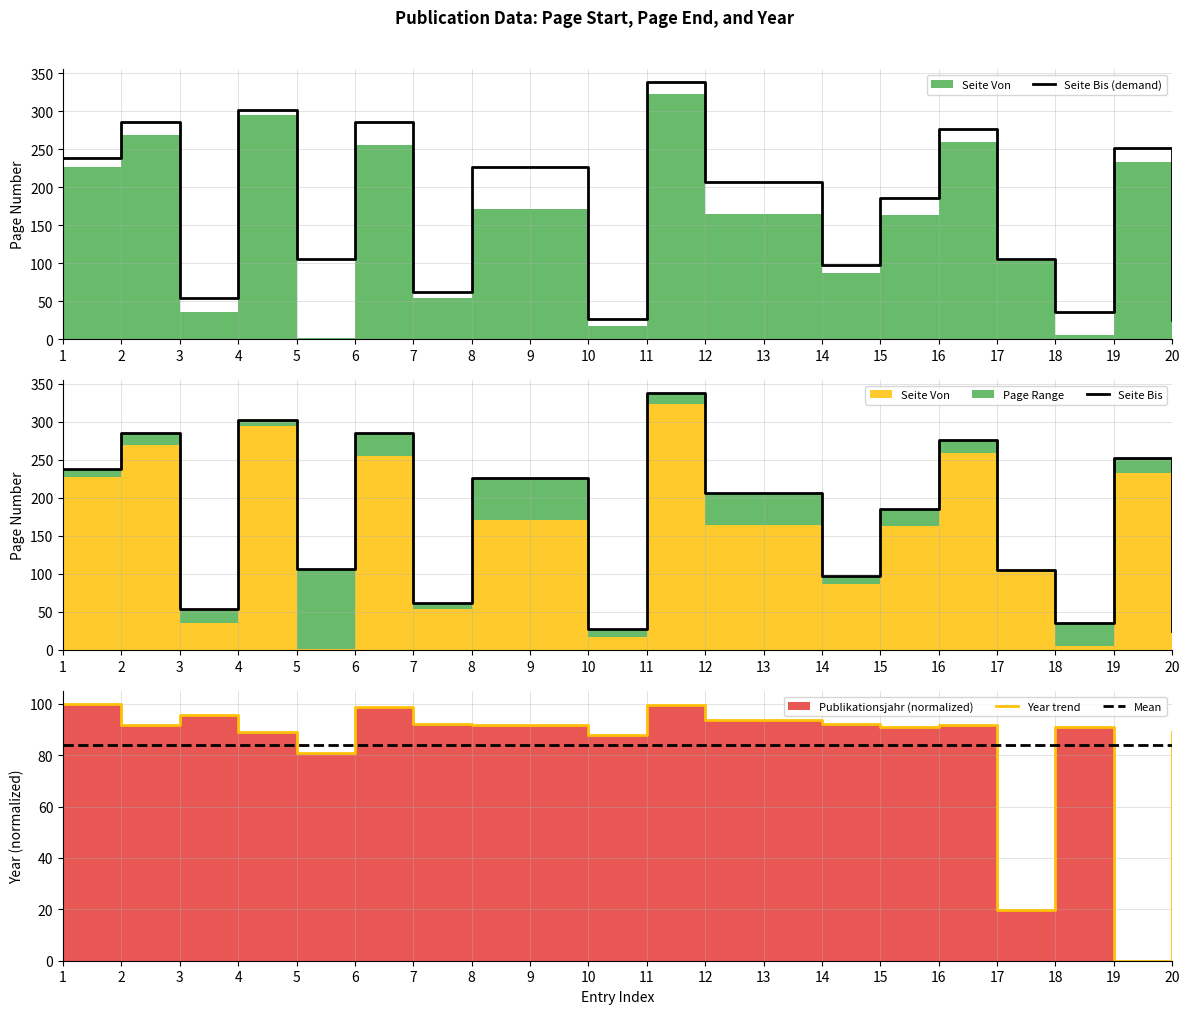

Is it true that Seite Bis (demand) equals 252 at 19?

True